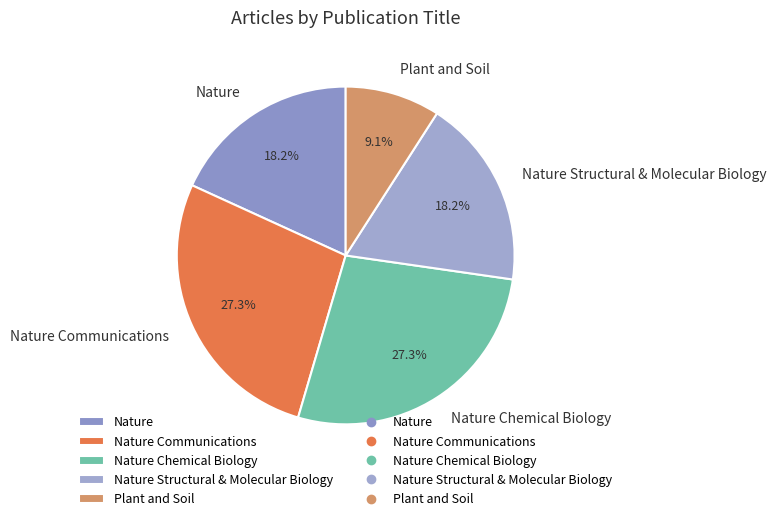

What percentage is NOT represented by Nature Communications?

72.7%